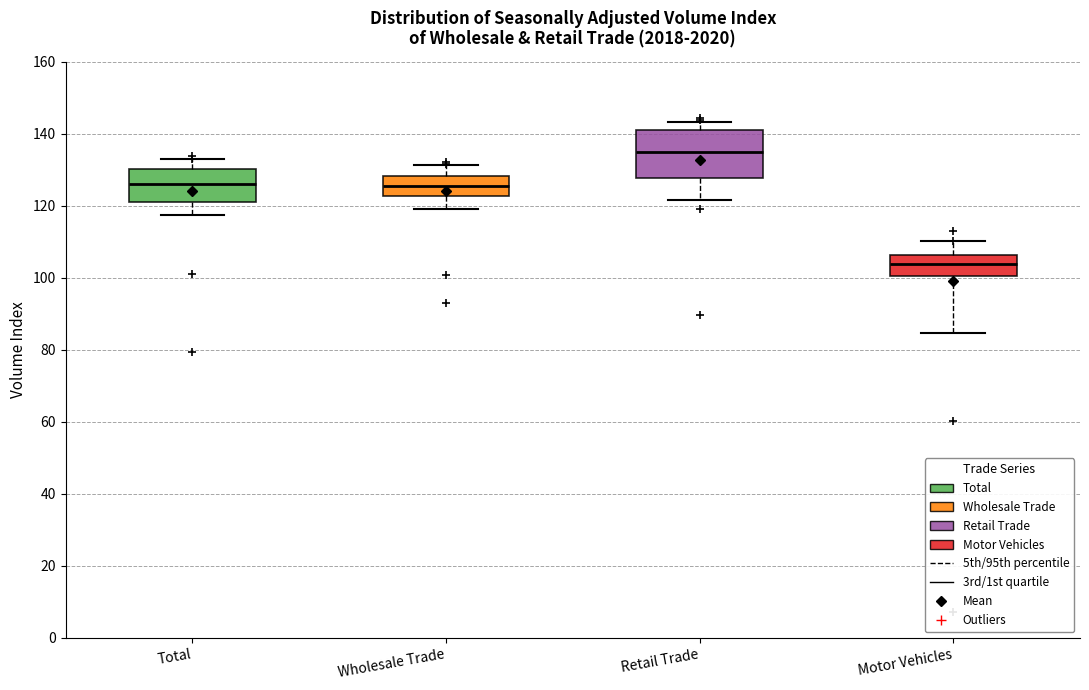

Where is the upper edge of the box for Motor Vehicles on the y-axis? The values are not printed on the chart, so give them approximately, as read against the axis.

106